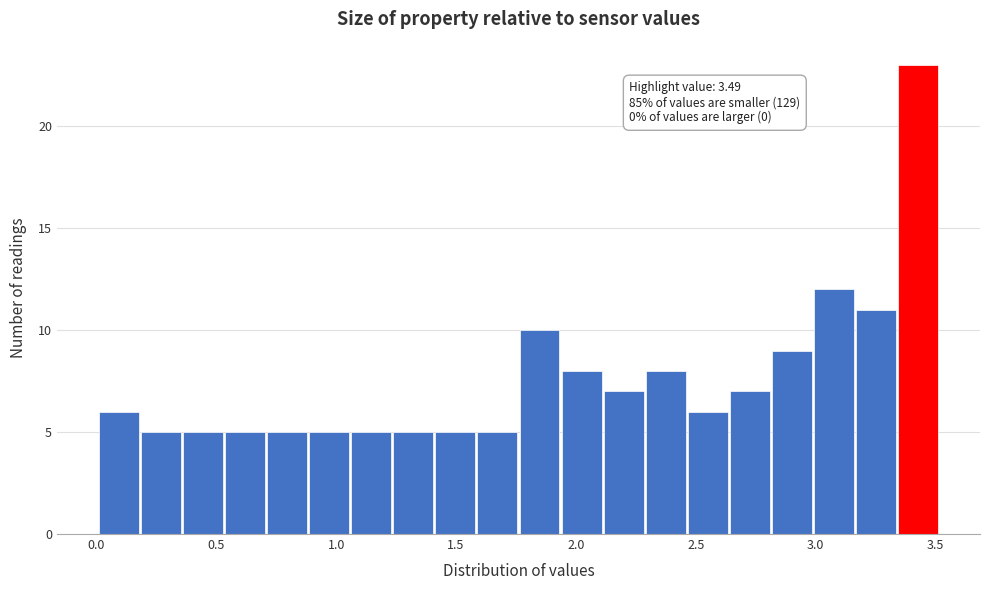

Read against the x-axis, roughly where is the centre of the tallest bar?

3.45